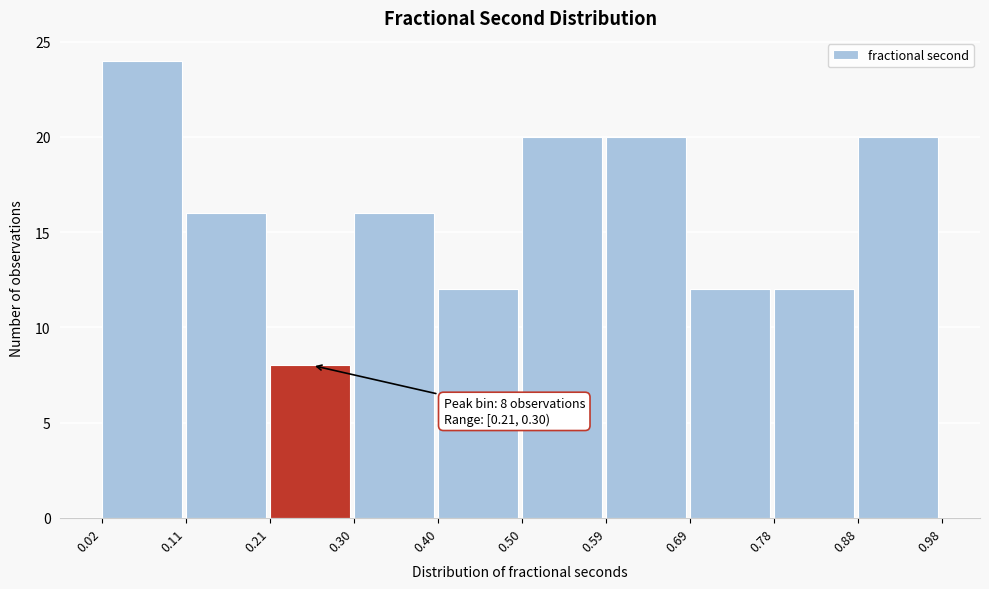

Which range on the x-axis has the tallest bar?

0.02 to 0.11